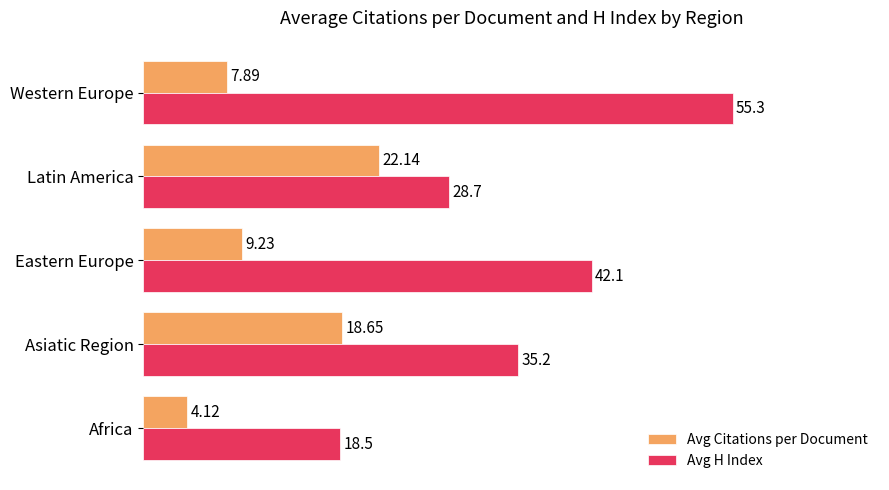

How many series are shown in this chart?

2